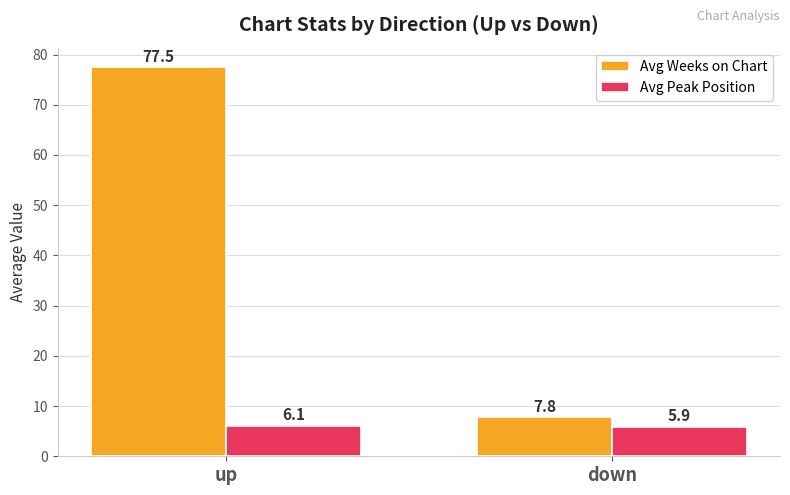

The Avg Weeks on Chart series shows 119.3 at up. True or false?

False